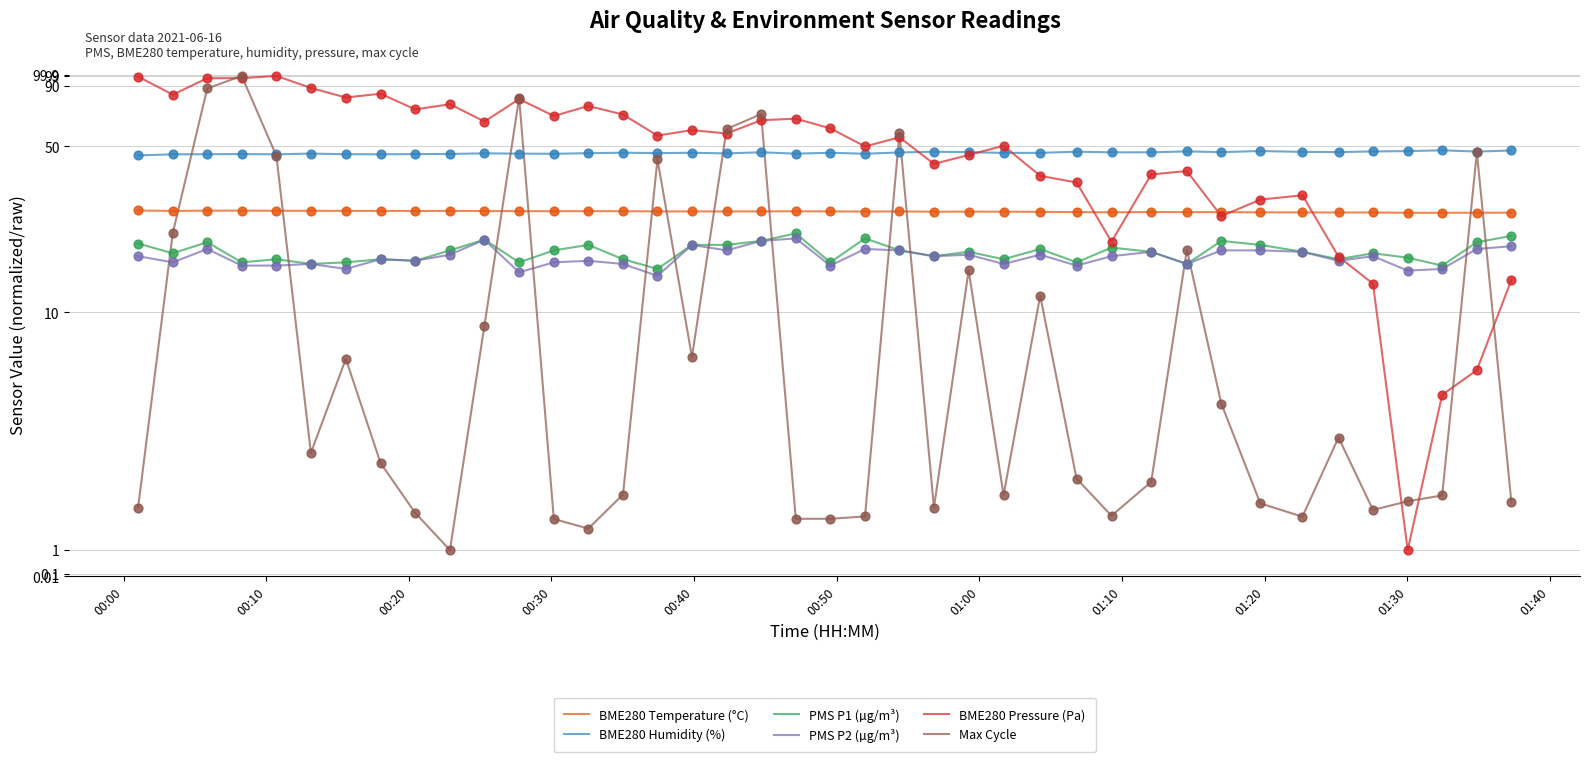

Which series contains the highest Y value?

BME280 Pressure (Pa)